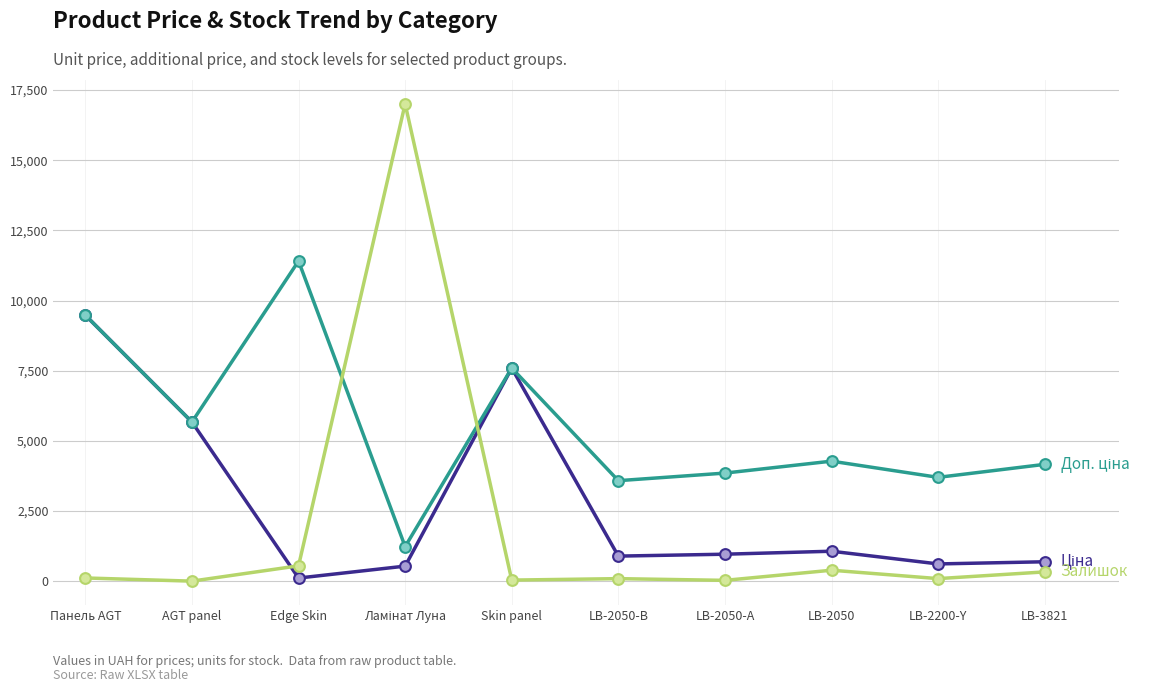

What is the difference between the highest and lowest values at LB-2050?

3886.1